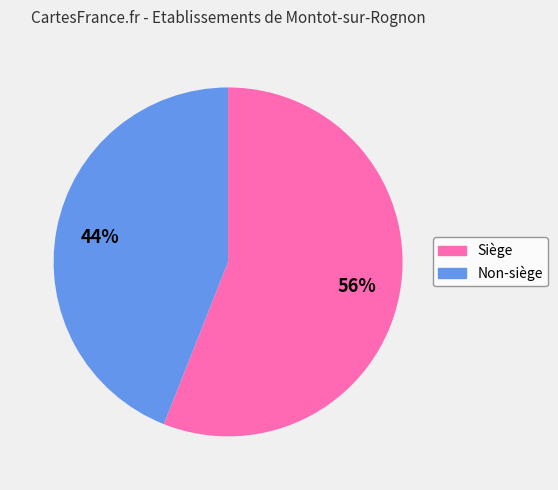

How many slices are in this pie chart?

2